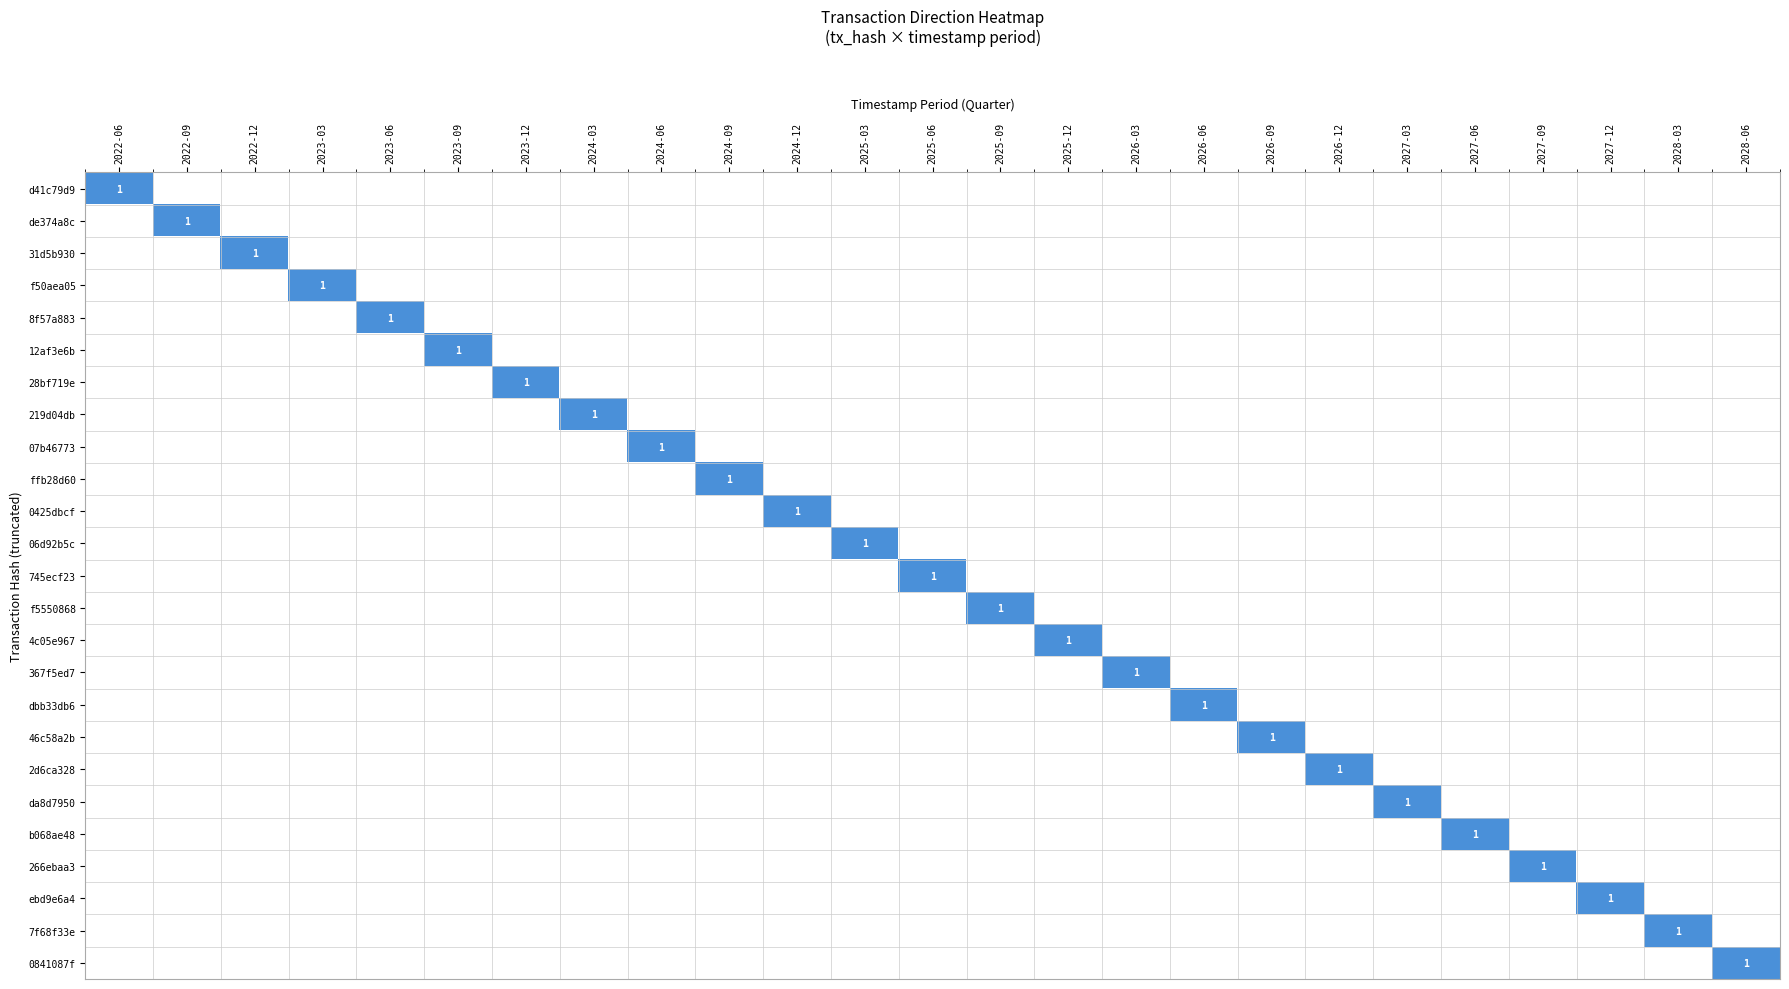

What is the total value across all series at 2026-03?

1